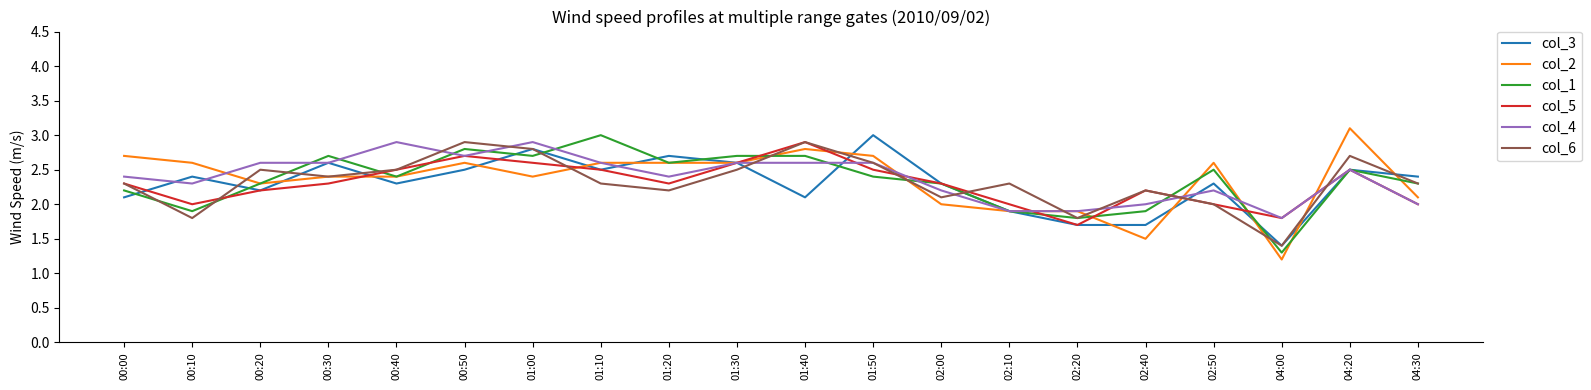

Which series changed the most between 01:30 and 02:10?

col_1